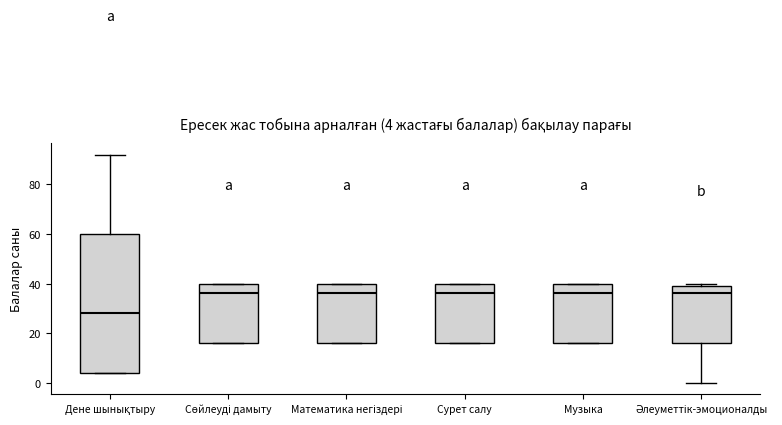

Which box is the tallest, from its lower edge to its upper edge?

Дене шынықтыру